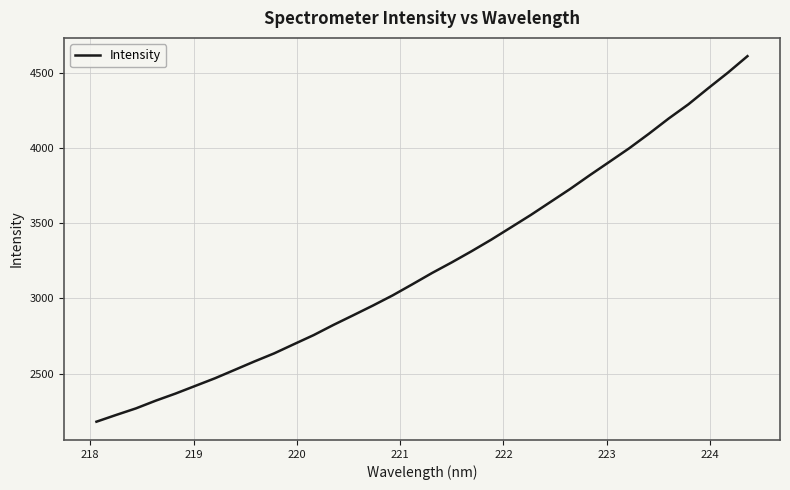

What is the greatest value displayed?

4609.9